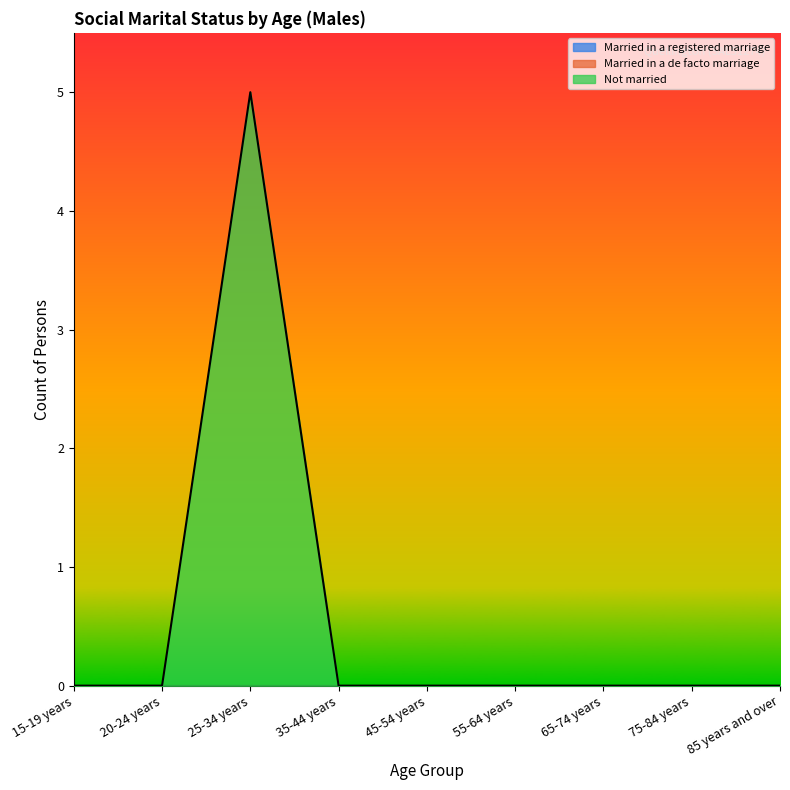

What is the greatest value displayed?

5